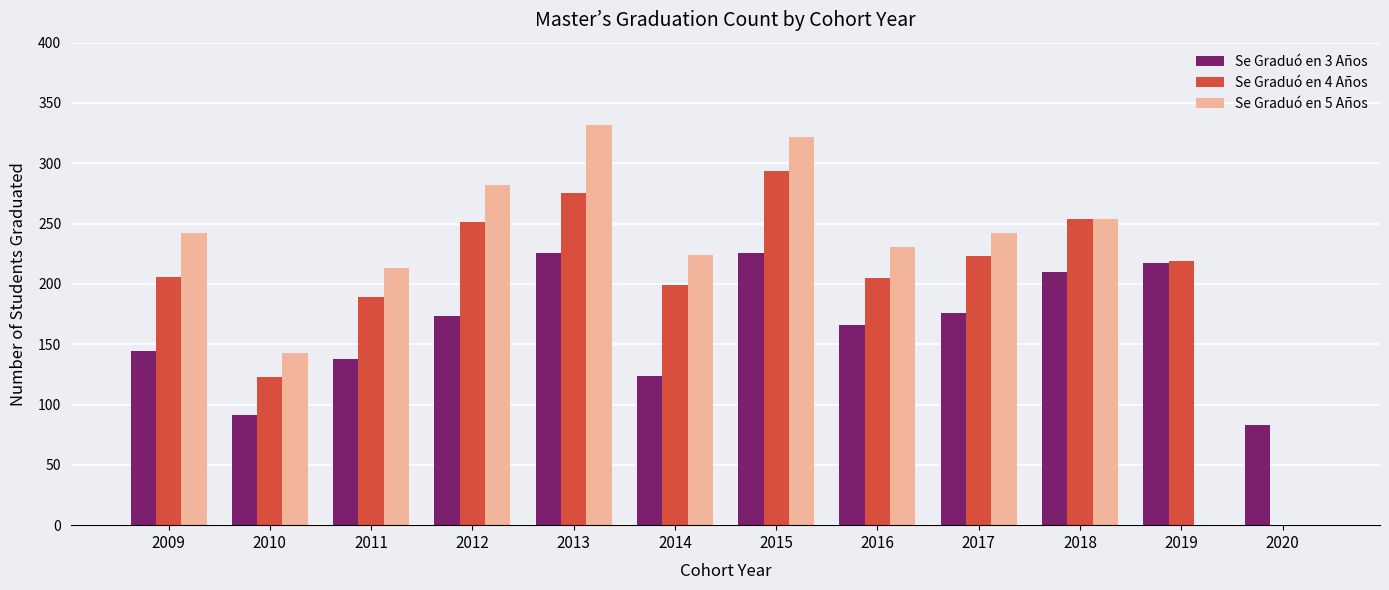

Between 2014 and 2017, which series saw the biggest shift?

Se Graduó en 3 Años